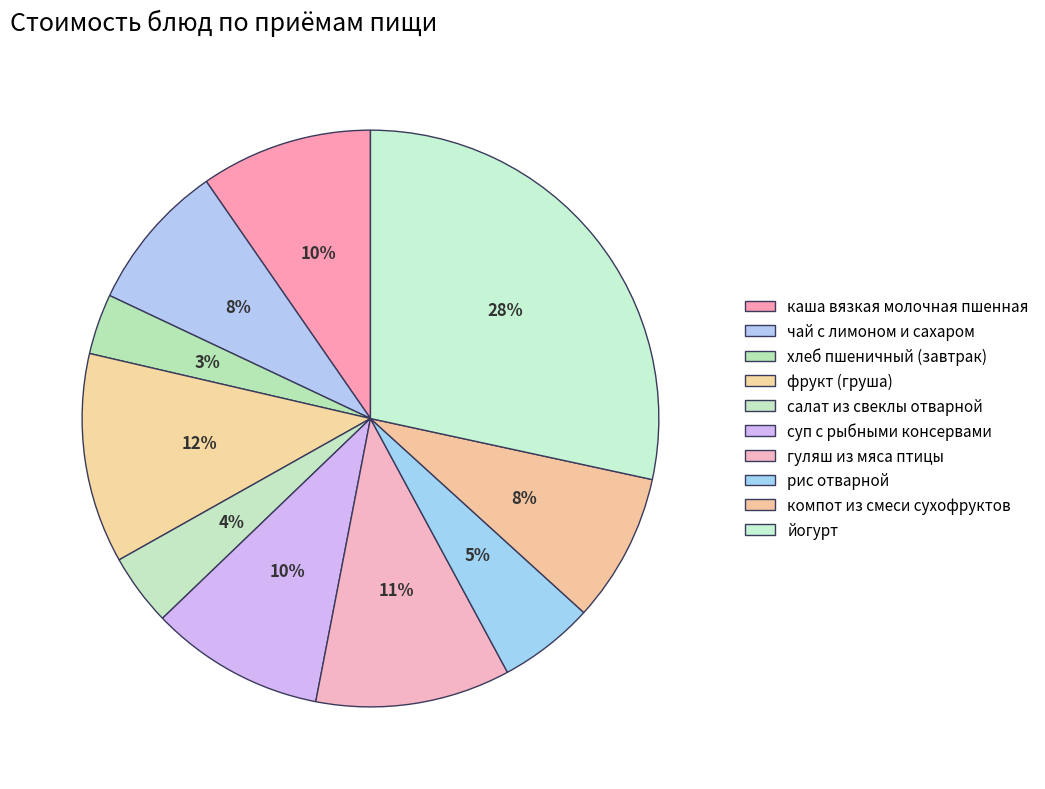

How many segments does this pie chart have?

10